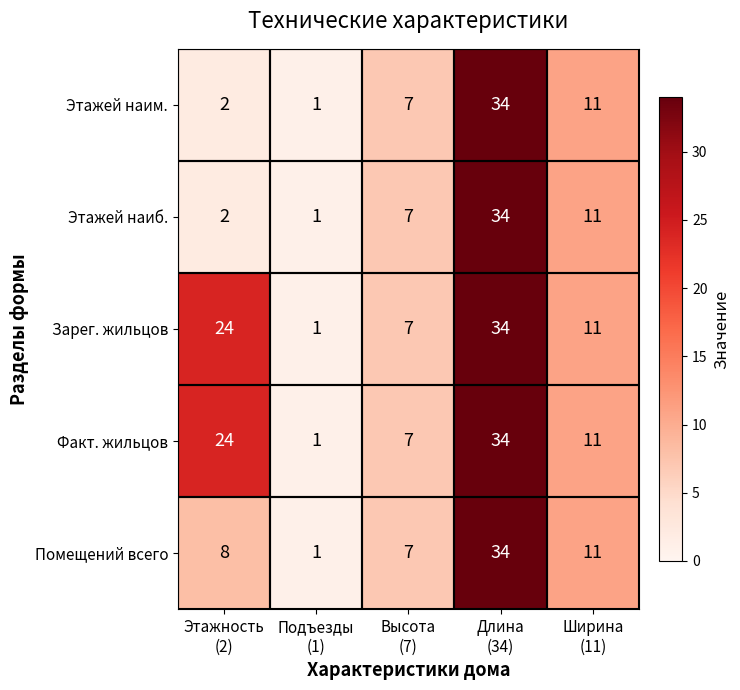

What is the total value across all series at Ширина
(11)?

55